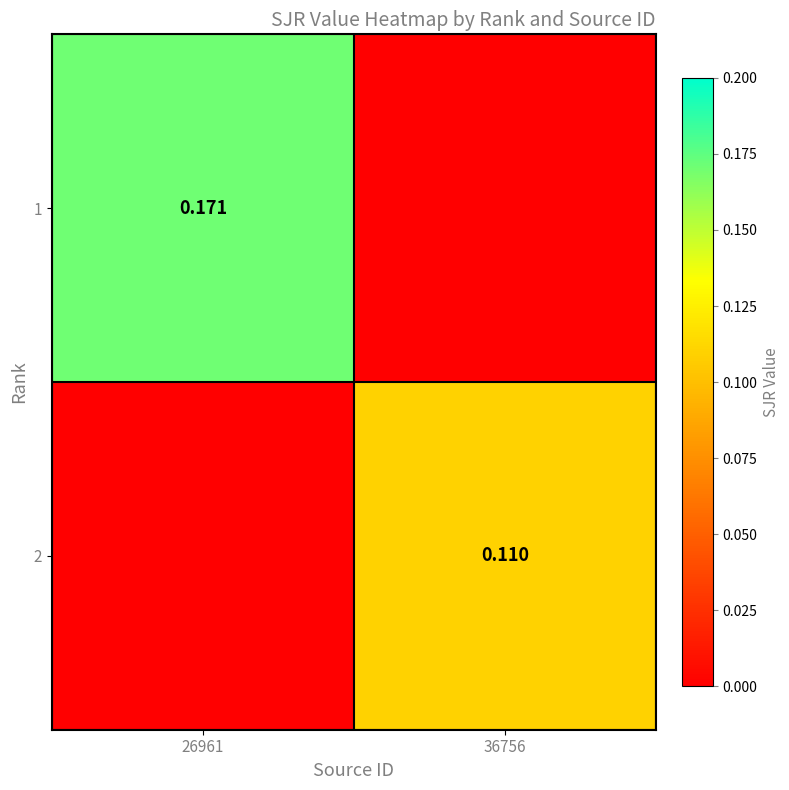

Is the value of 1 at 26961 greater than the value of 2 at 36756?

Yes